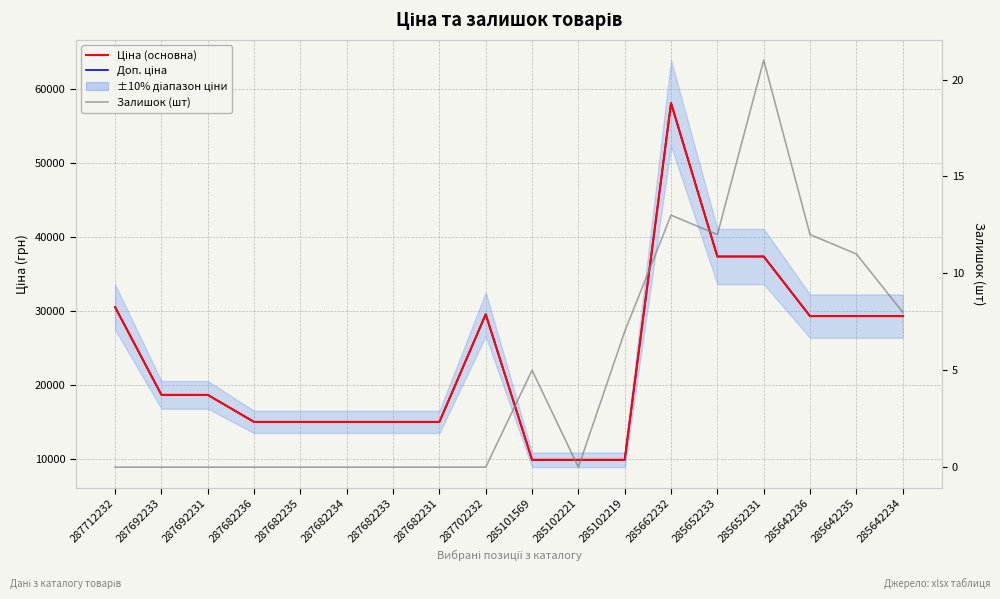

What is the difference between the maximum and minimum values in the Доп. ціна series?

48128.5